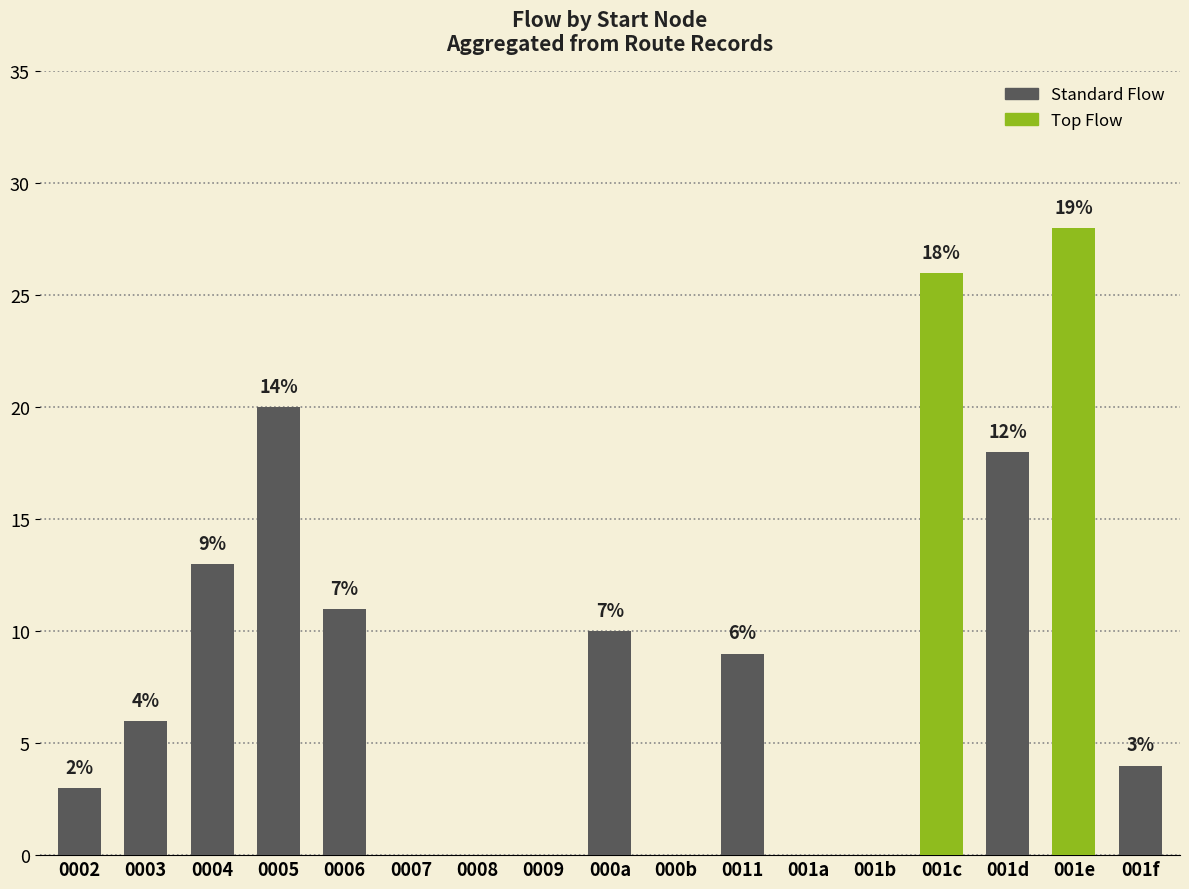

Rank the categories by value from highest to lowest.

001e, 001c, 0005, 001d, 0004, 0006, 000a, 0011, 0003, 001f, 0002, 0007, 0008, 0009, 000b, 001a, 001b